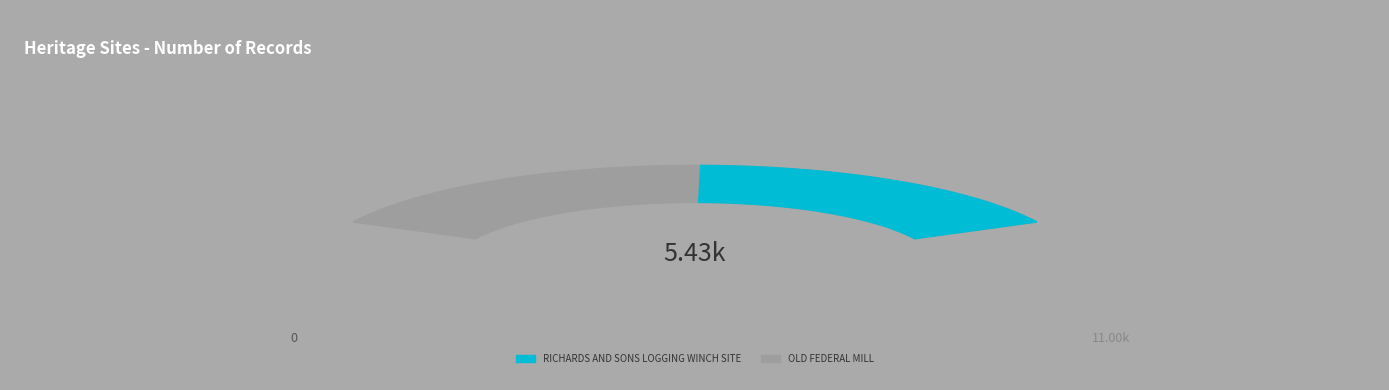

True or false: RICHARDS AND SONS LOGGING WINCH SITE accounts for 63% of the total.

False